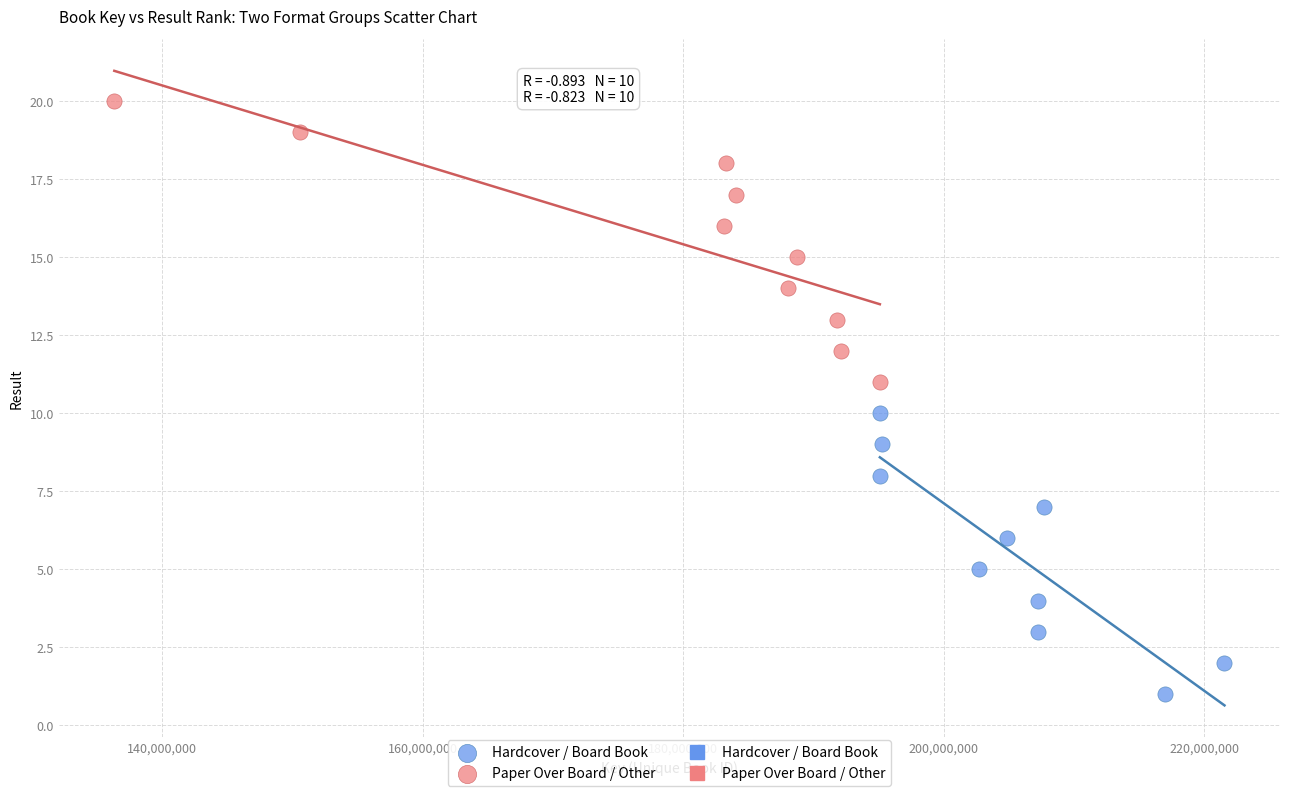

Which series reaches the maximum Y coordinate?

Paper Over Board / Other